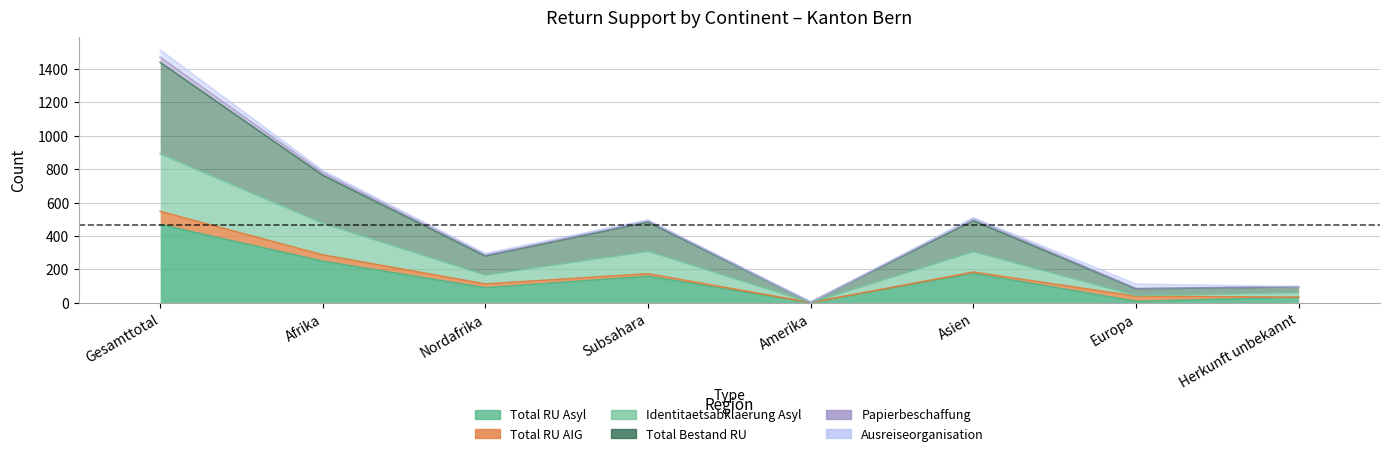

What is the label of the 3rd point from the right?

Asien